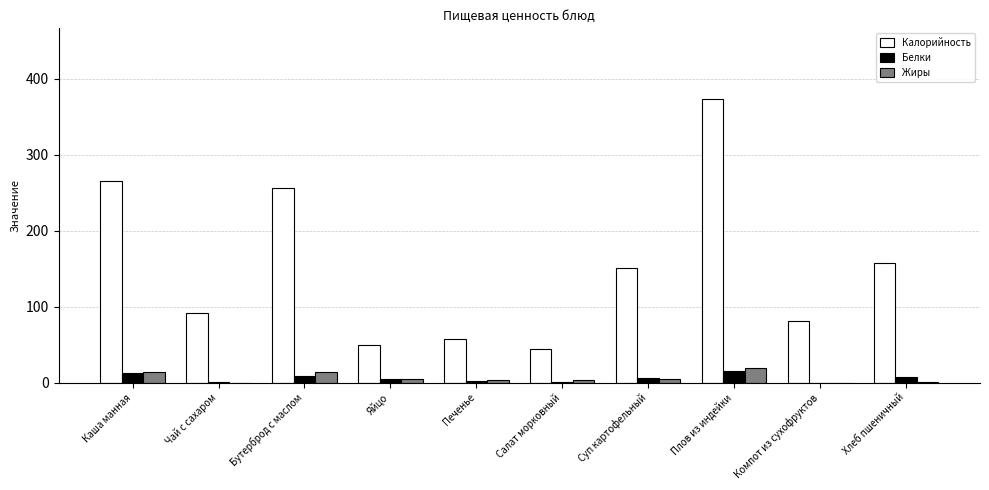

The value of Калорийность at Хлеб пшеничный is 157.0. True or false?

True